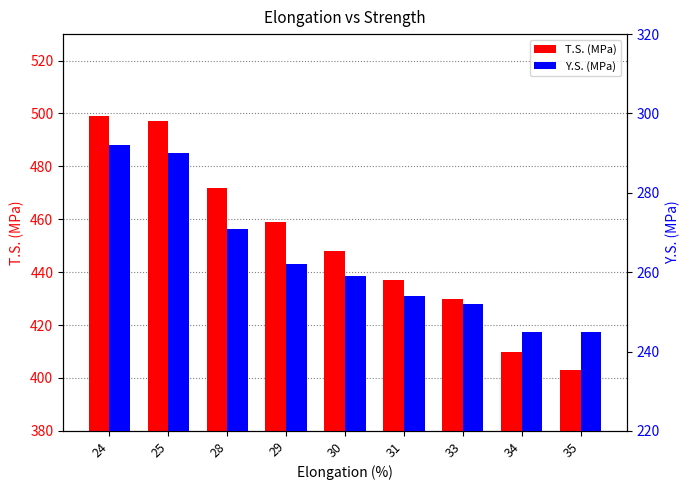

Which has a higher value, 30 or 33?

30